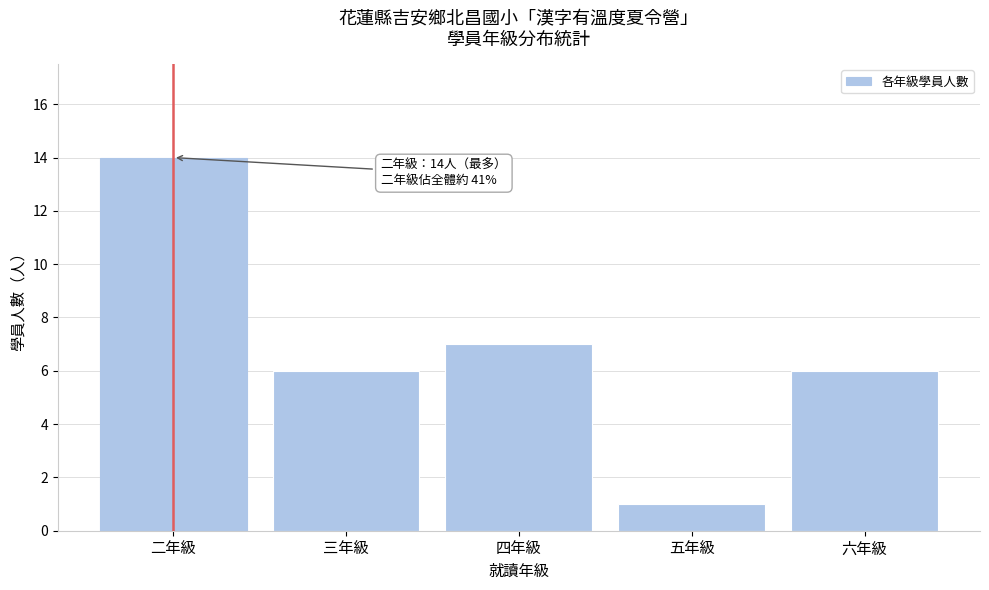

Reading left to right, list all the values displayed in this chart.

二年級=14	三年級=6	四年級=7	五年級=1	六年級=6